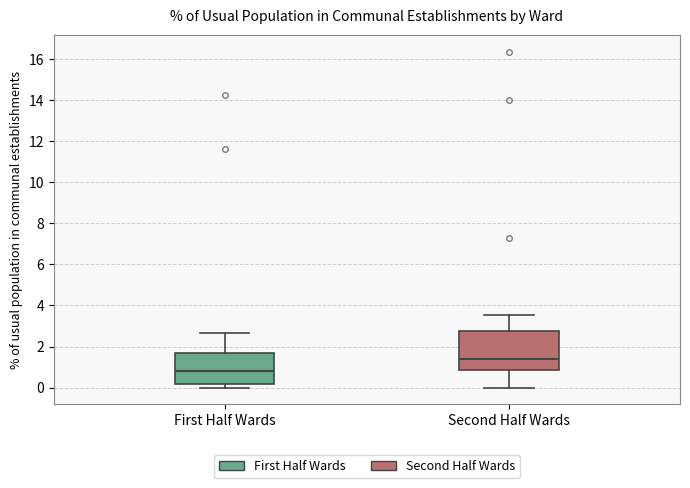

Which box is the tallest, from its lower edge to its upper edge?

Second Half Wards